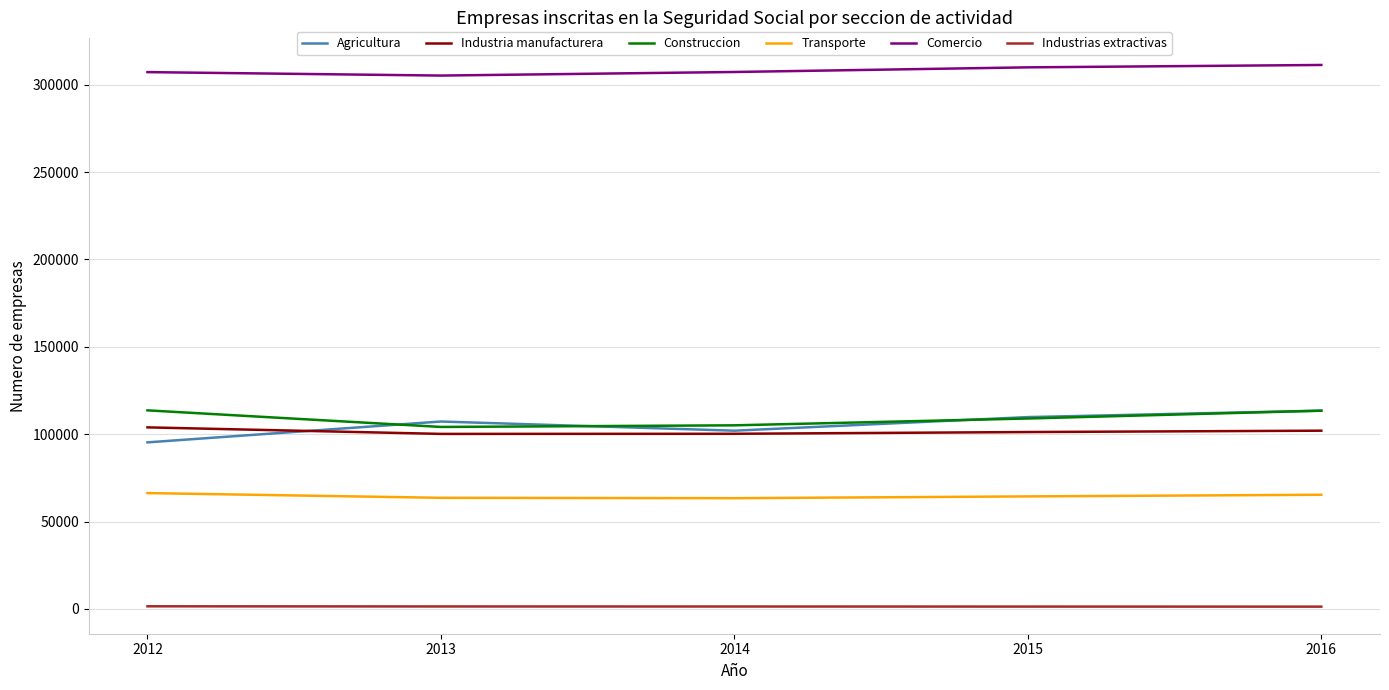

Is it true that Construccion equals 113668 at 2012?

True